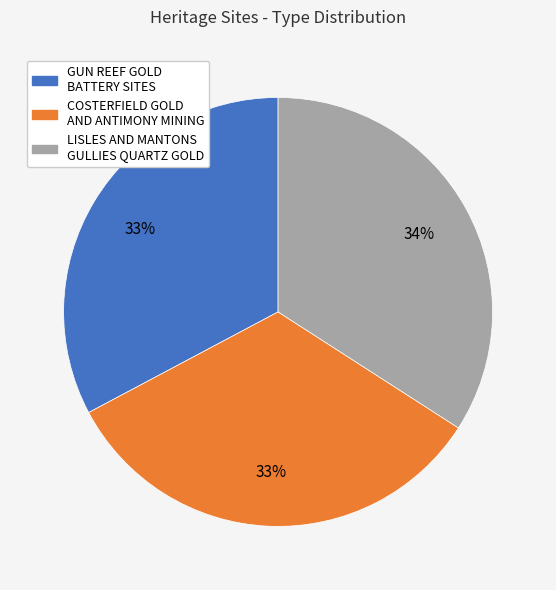

Which category has the biggest portion of the pie?

LISLES AND MANTONS GULLIES QUARTZ GOLD